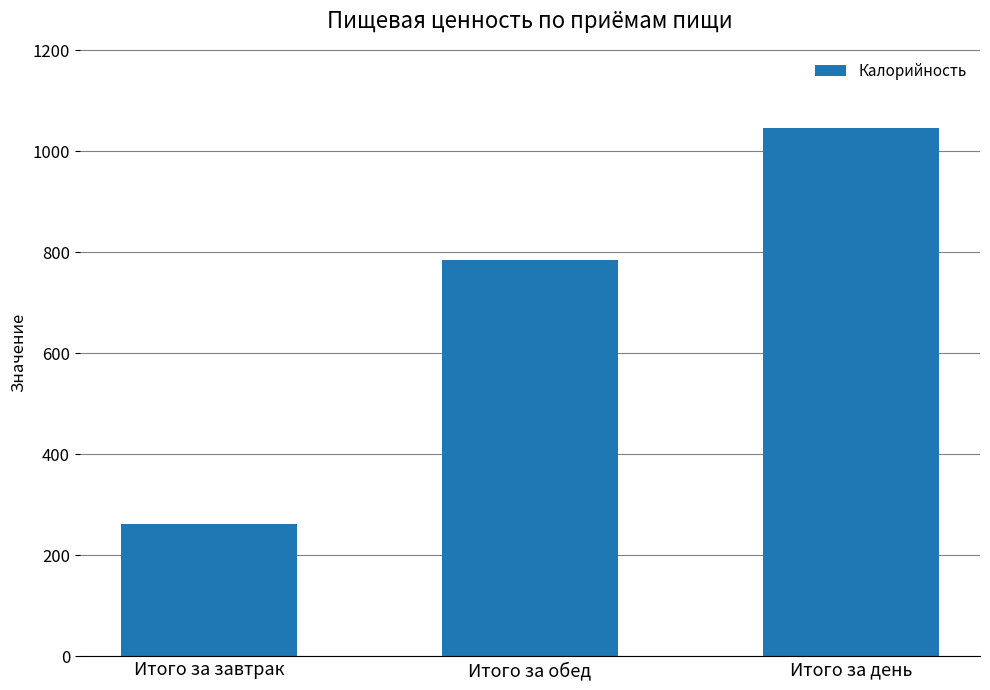

What is the greatest value displayed?

1046